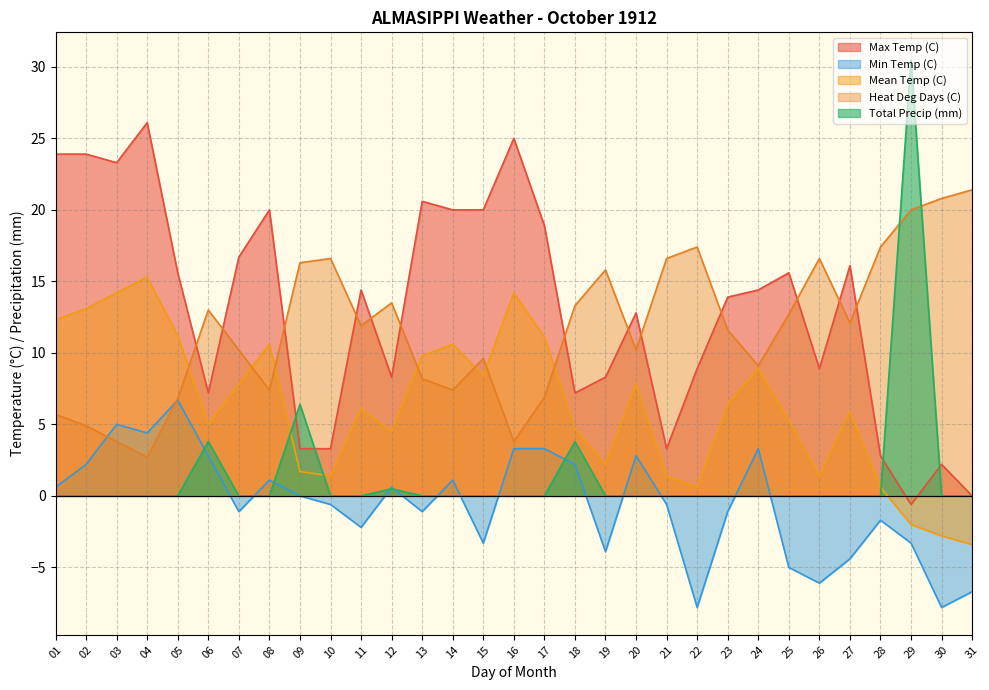

At which label does Min Temp (C) reach its minimum?

22